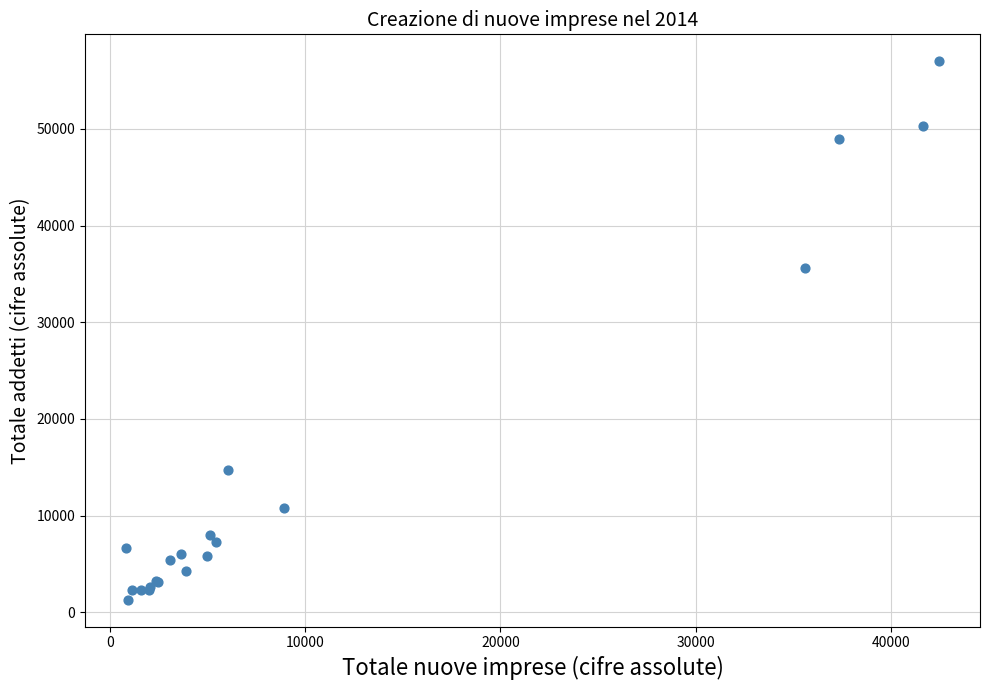

What Y value in the scatter plot is closest to 29152?

35612